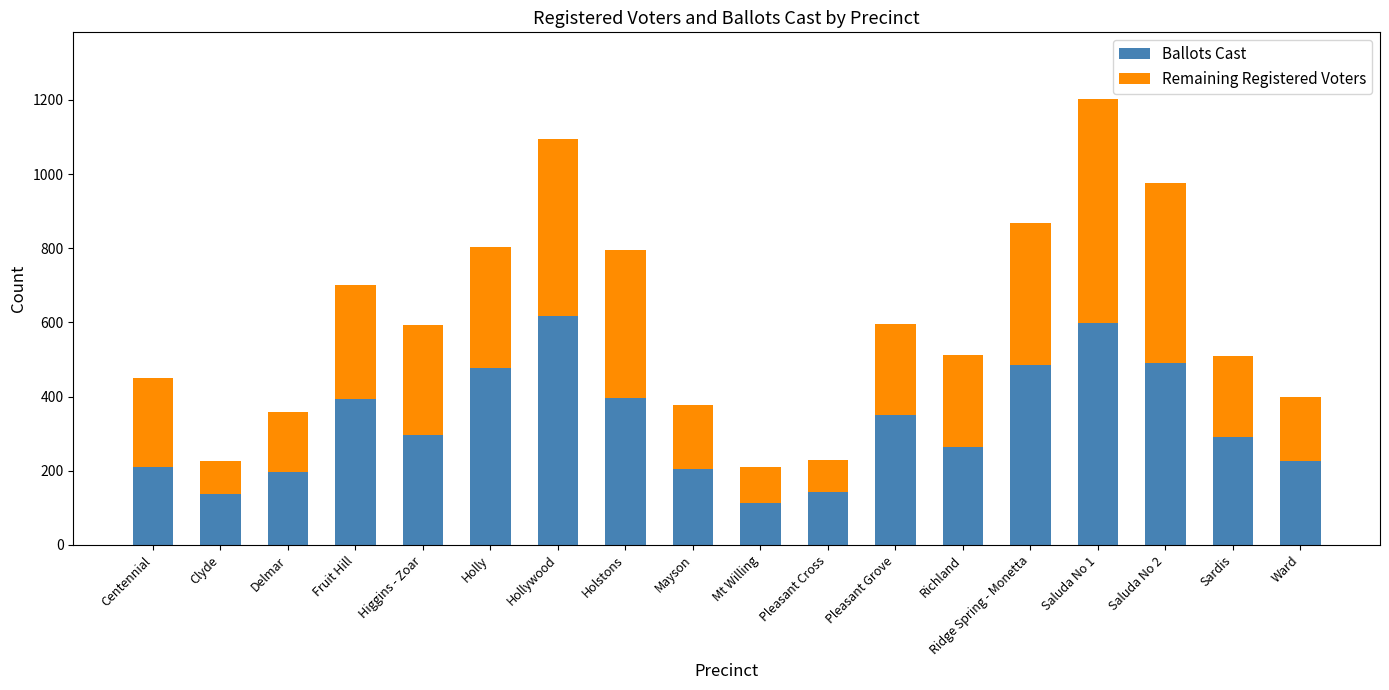

True or false: Ballots Cast has a value of 56 at Ward.

False